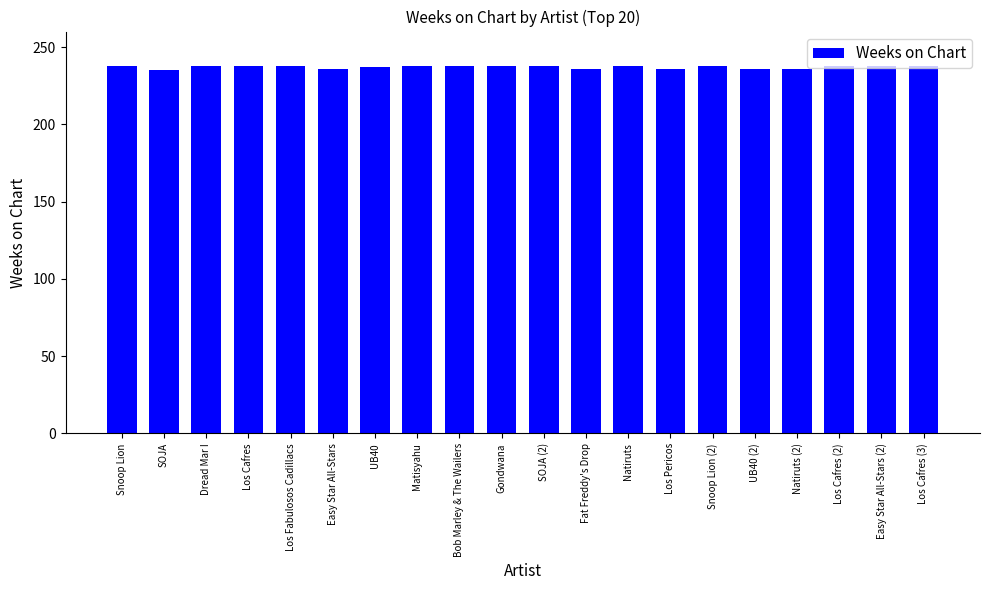

The chart shows a value of 110 at Los Fabulosos Cadillacs. True or false?

False